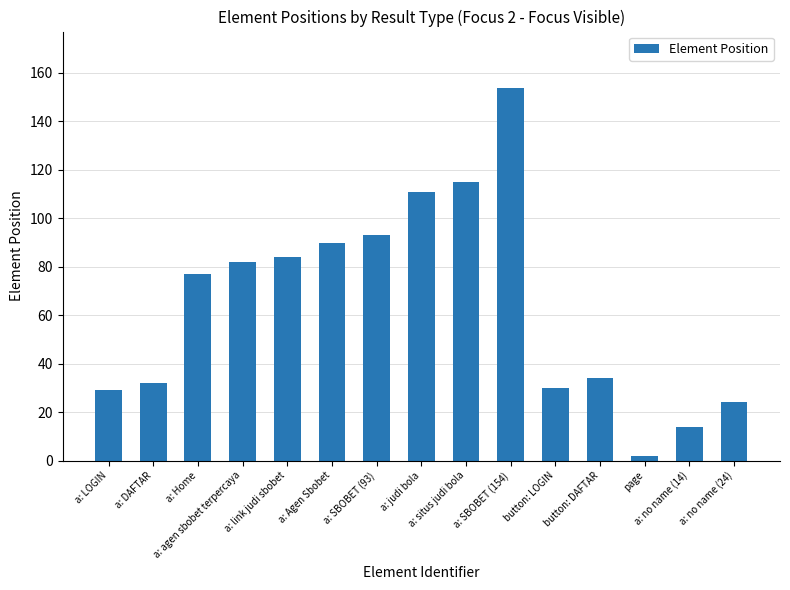

Reading right to left, transcribe all the data shown in this chart.

24	14	2	34	30	154	115	111	93	90	84	82	77	32	29